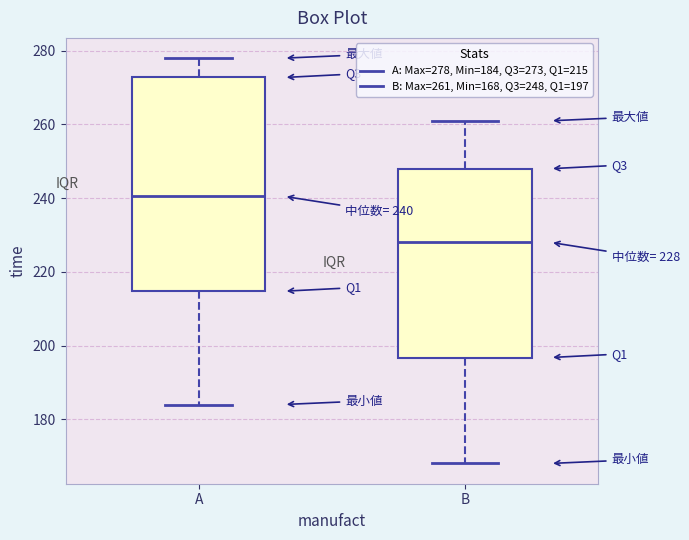

Which box's median line is the lowest?

B